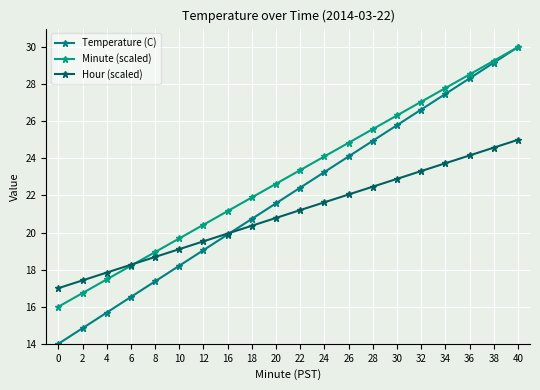

Is the value of Minute (scaled) at 12 greater than the value of Hour (scaled) at 18?

Yes